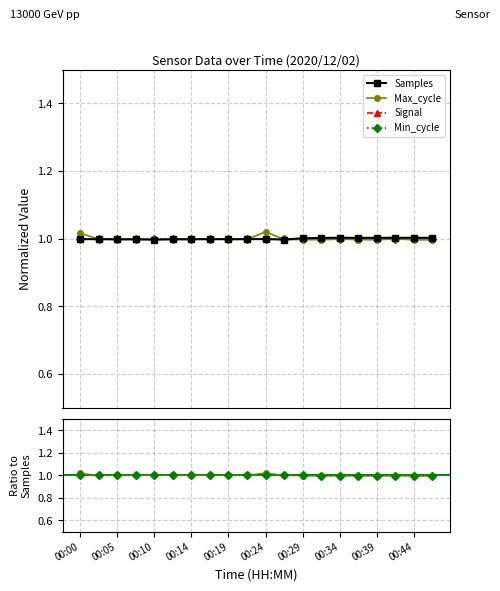

How many values in the Signal series exceed -1?

8